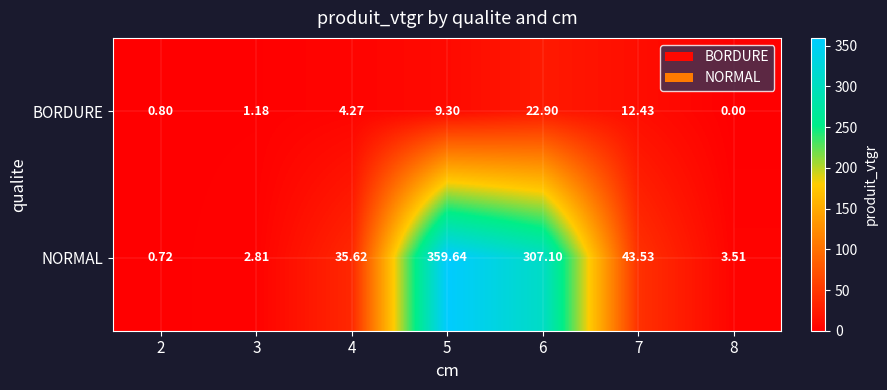

Between 4 and 7, which series saw the biggest shift?

BORDURE